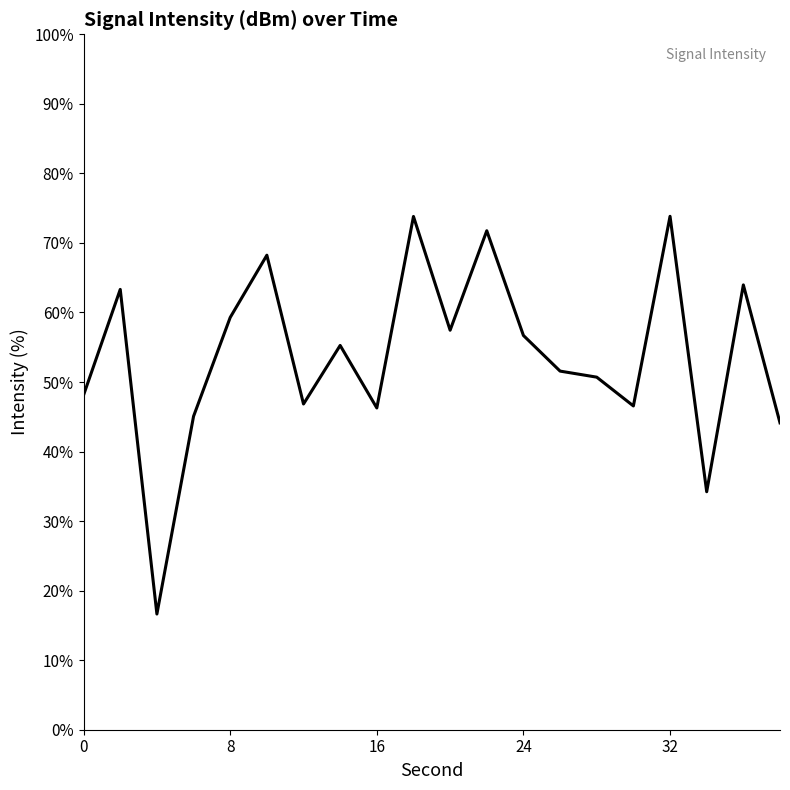

What is the greatest value displayed?

73.8